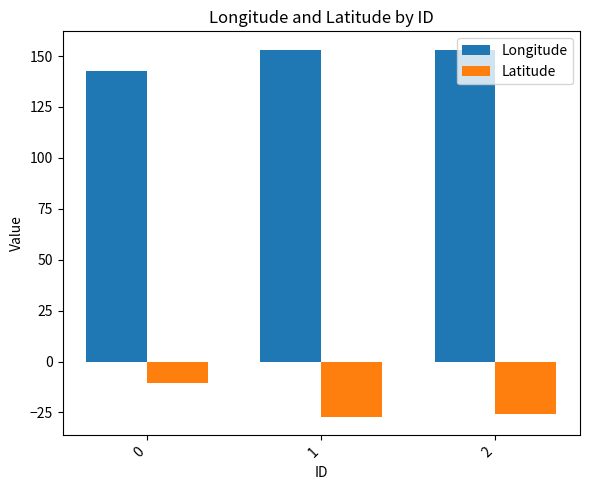

What is the minimum value shown in the chart?

-27.2